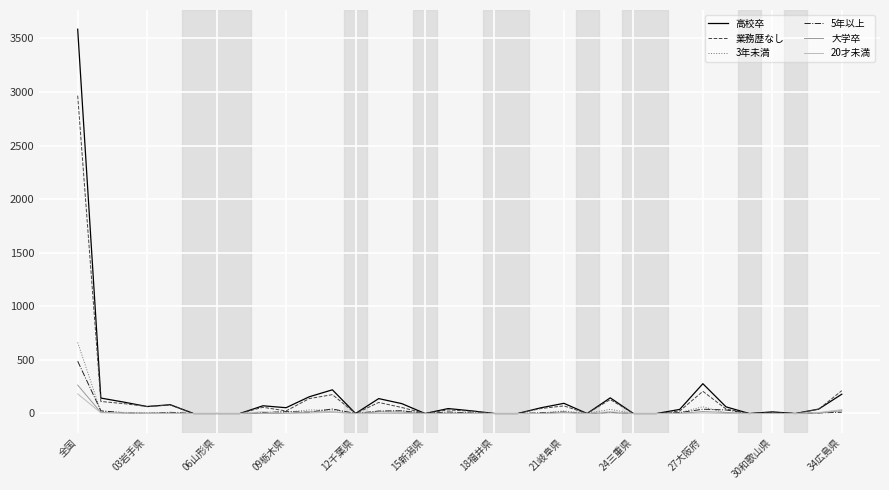

What is the greatest value displayed?

3586